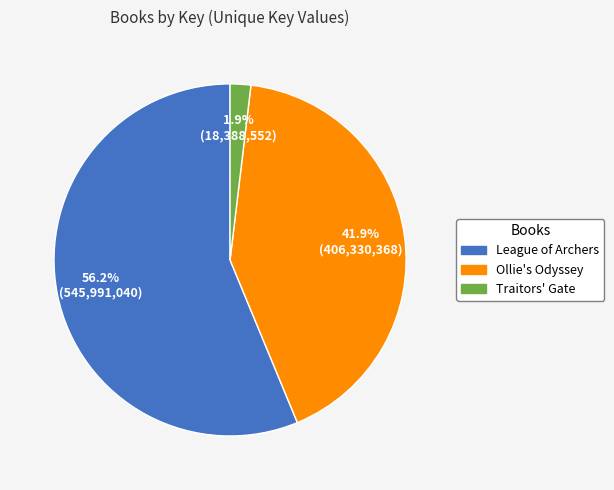

Does League of Archers account for over 50% of the chart?

Yes